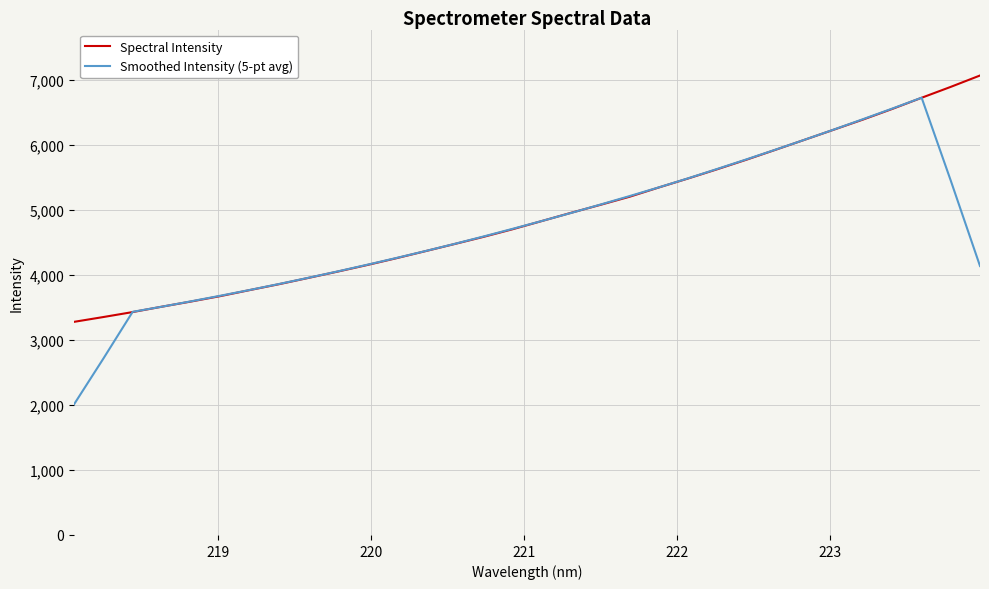

What is the lowest value of the Smoothed Intensity (5-pt avg) series?

2011.5